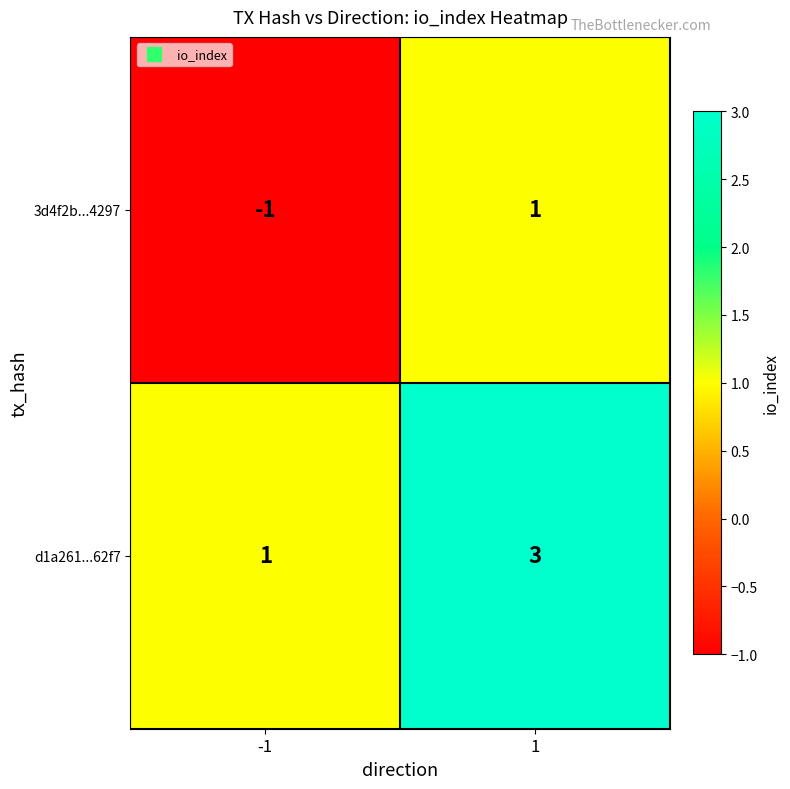

What is the highest value of the d1a261...62f7 series?

3